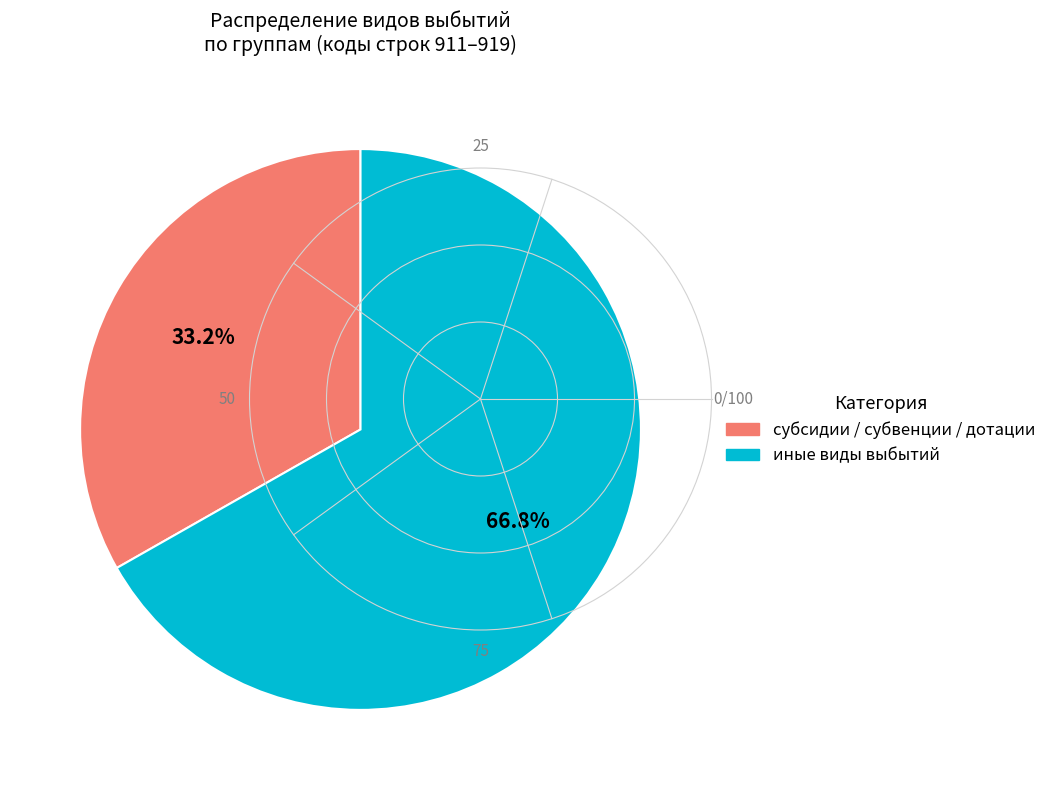

Count the number of slices in the pie.

2